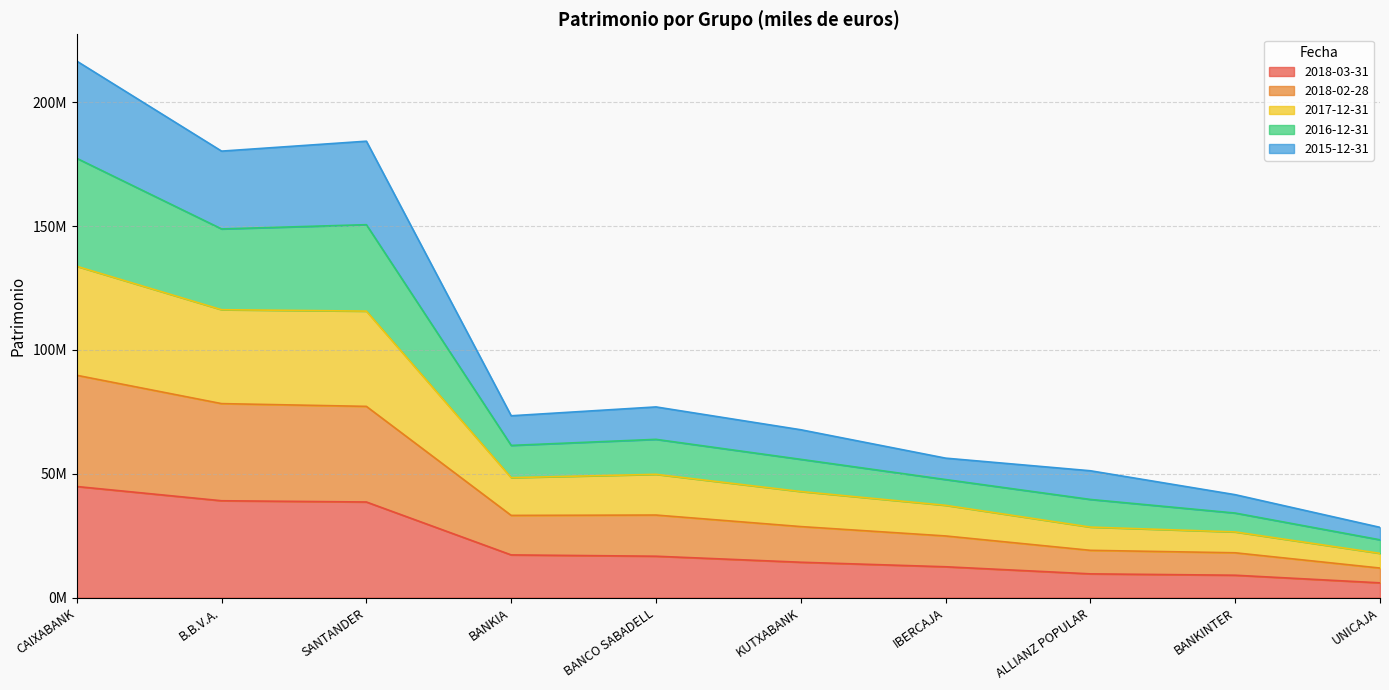

What are all the series names shown in the legend?

2018-03-31, 2018-02-28, 2017-12-31, 2016-12-31, 2015-12-31